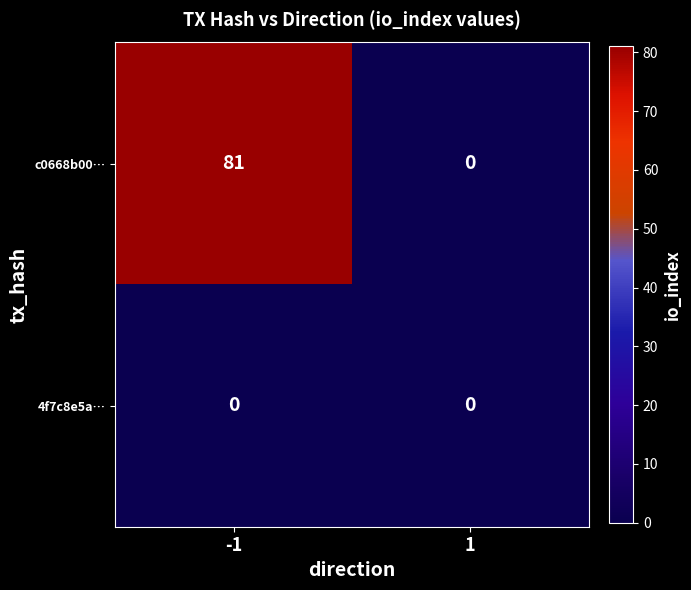

The c0668b00… series shows -56 at 1. True or false?

False